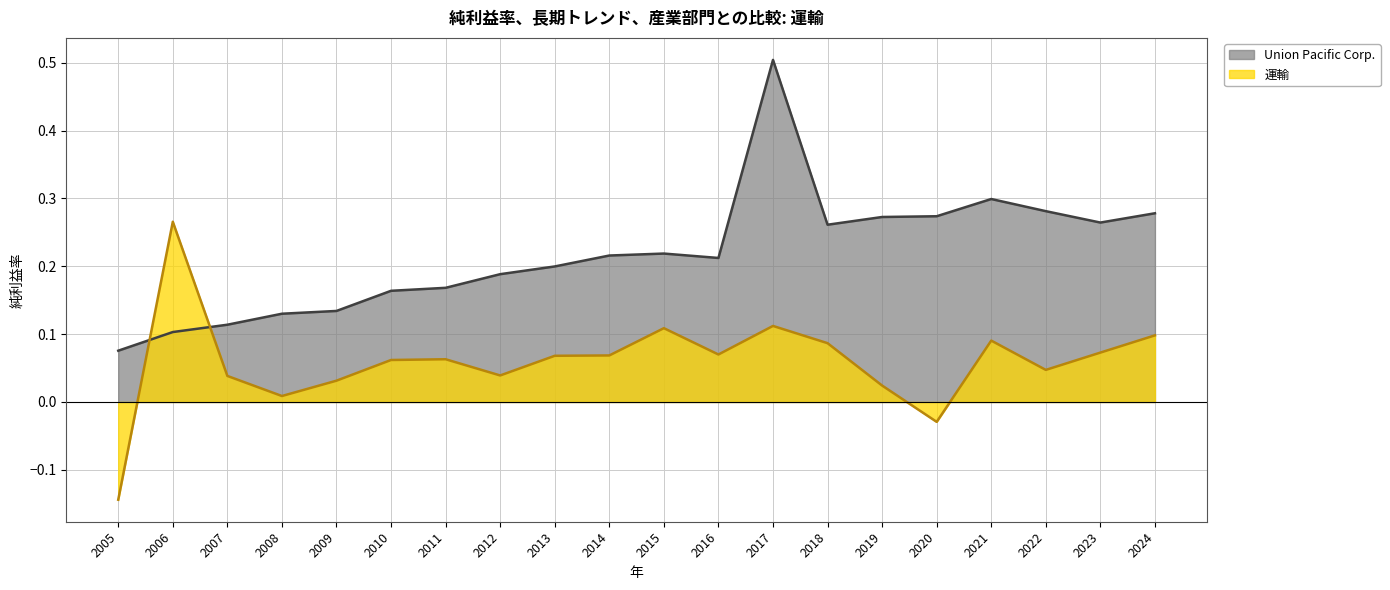

True or false: 運輸 and Union Pacific Corp. intersect in this chart.

True